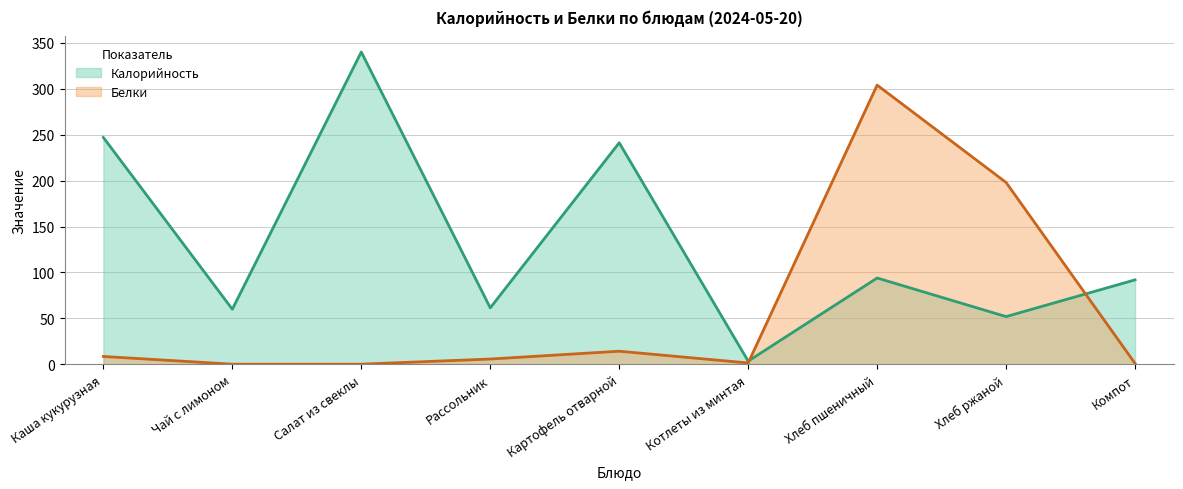

What is the total value across all series at Котлеты из минтая?

5.0